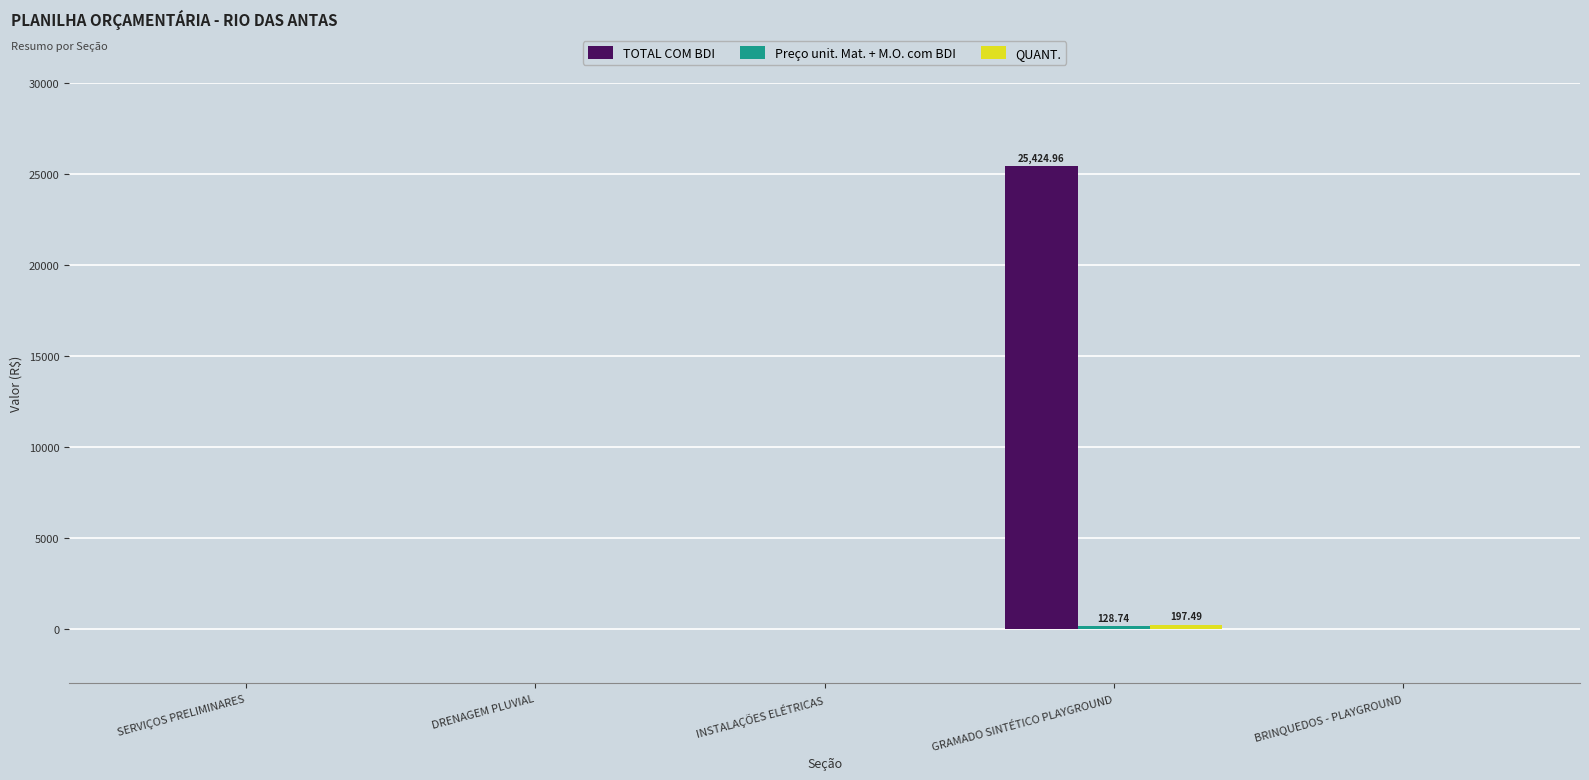

Which series has the largest total across all categories?

TOTAL COM BDI